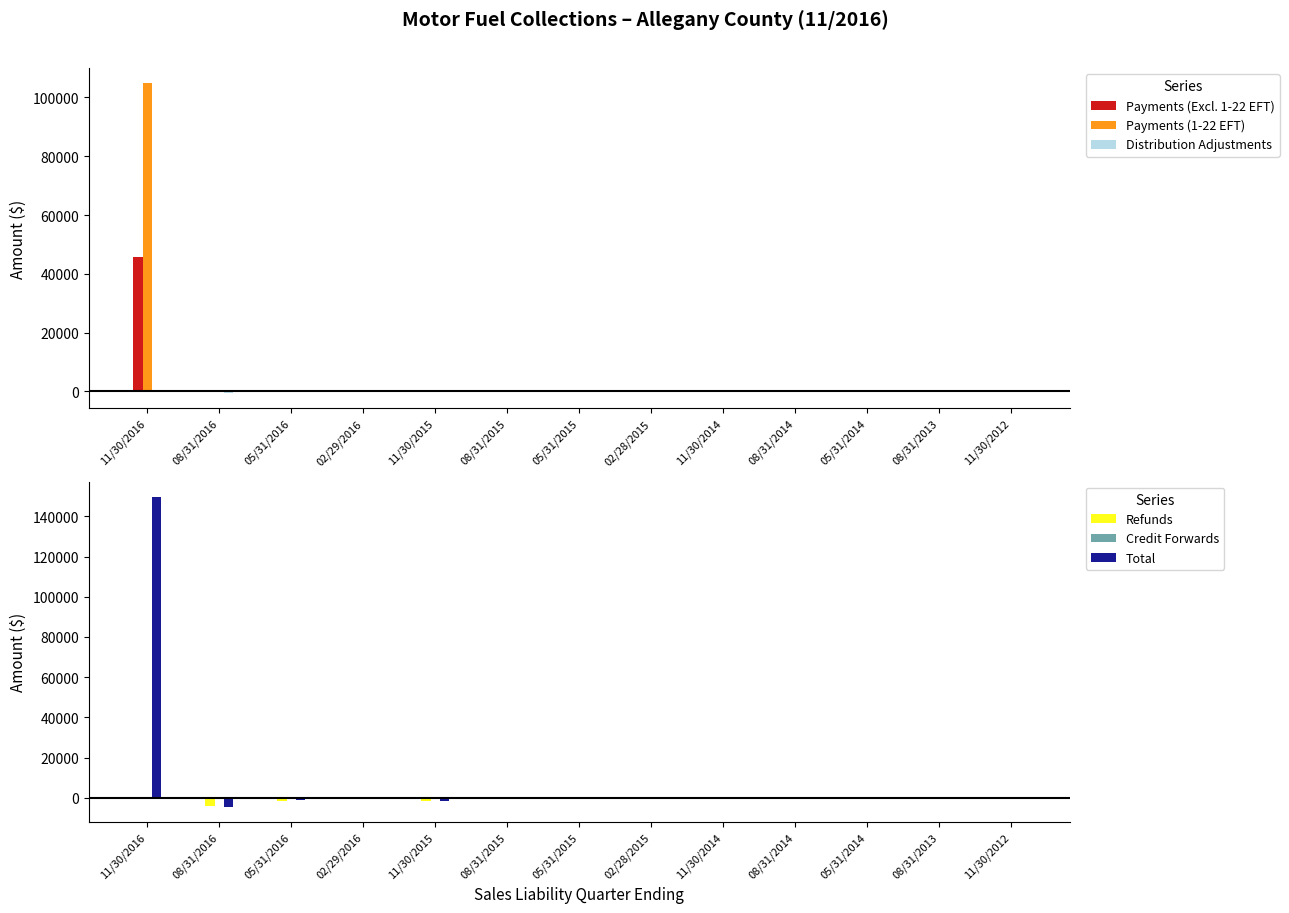

How many positive values does the Credit Forwards series have?

3